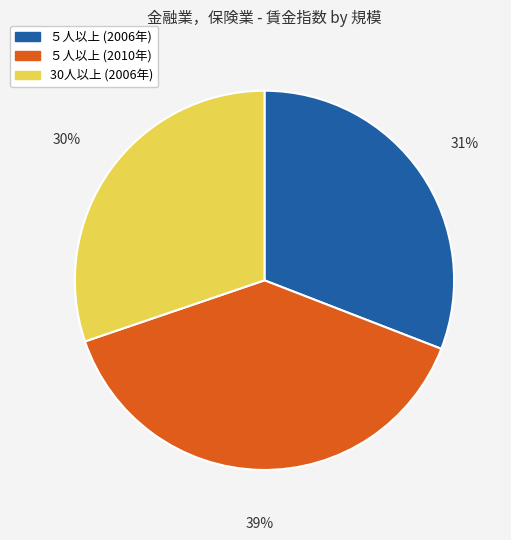

True or false: ５人以上 (2006年) accounts for 23% of the total.

False